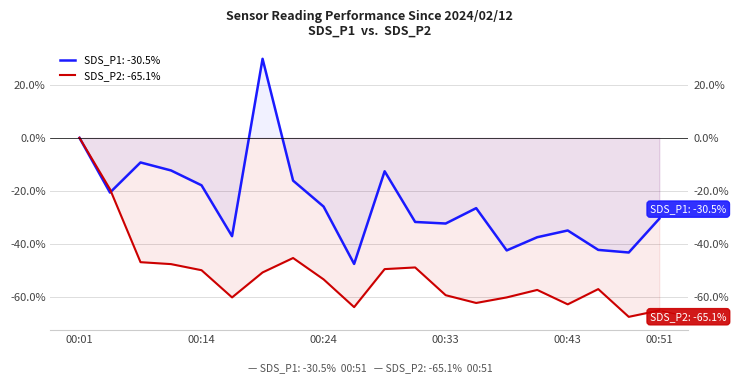

What is the maximum value shown in the chart?

29.8